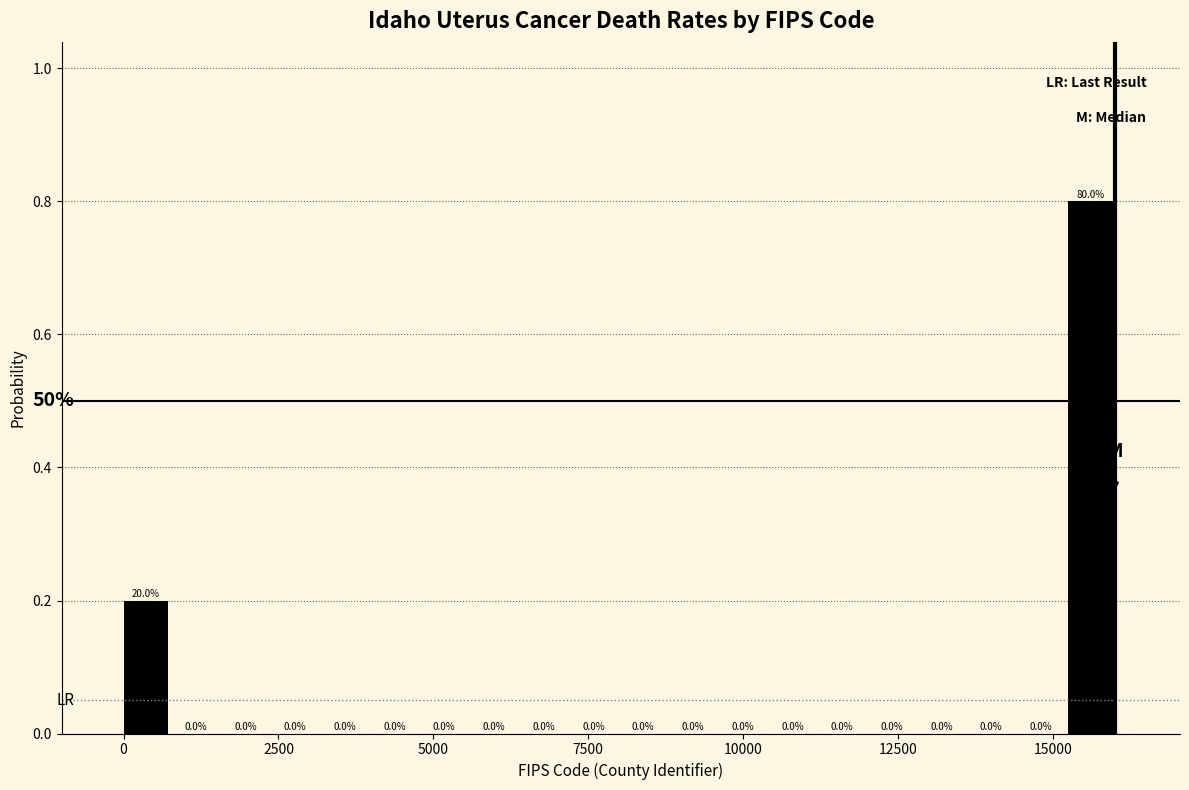

Around what value on the x-axis is the tallest bar? Give the approximate position of its centre, as read against the axis.

15500